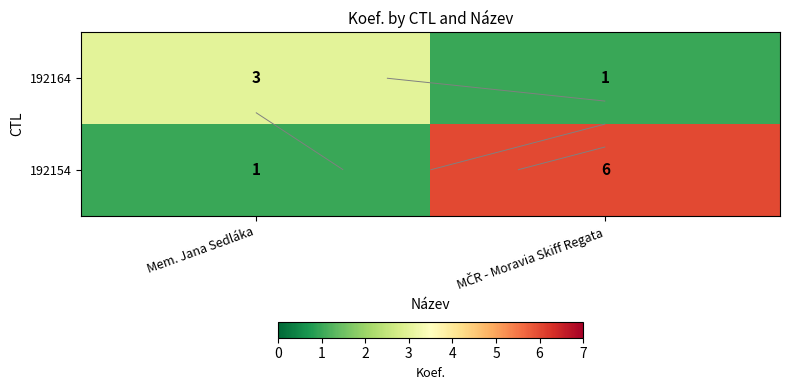

At which category is the sum across all series the highest?

MČR - Moravia Skiff Regata